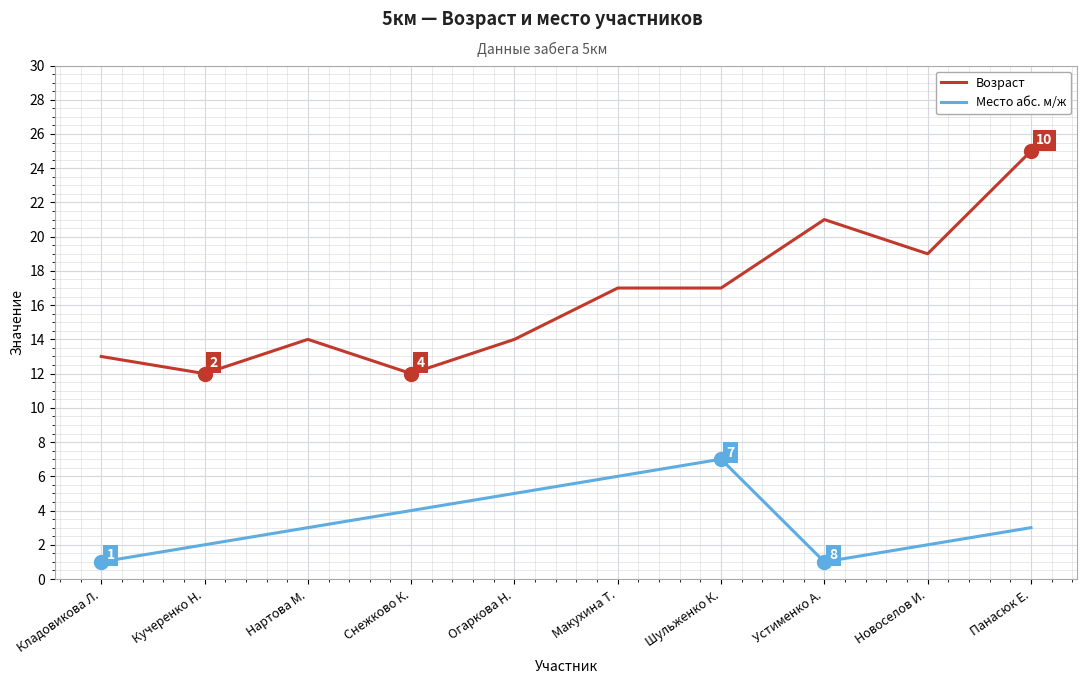

Does the chart display data point markers on the line(s)?

No